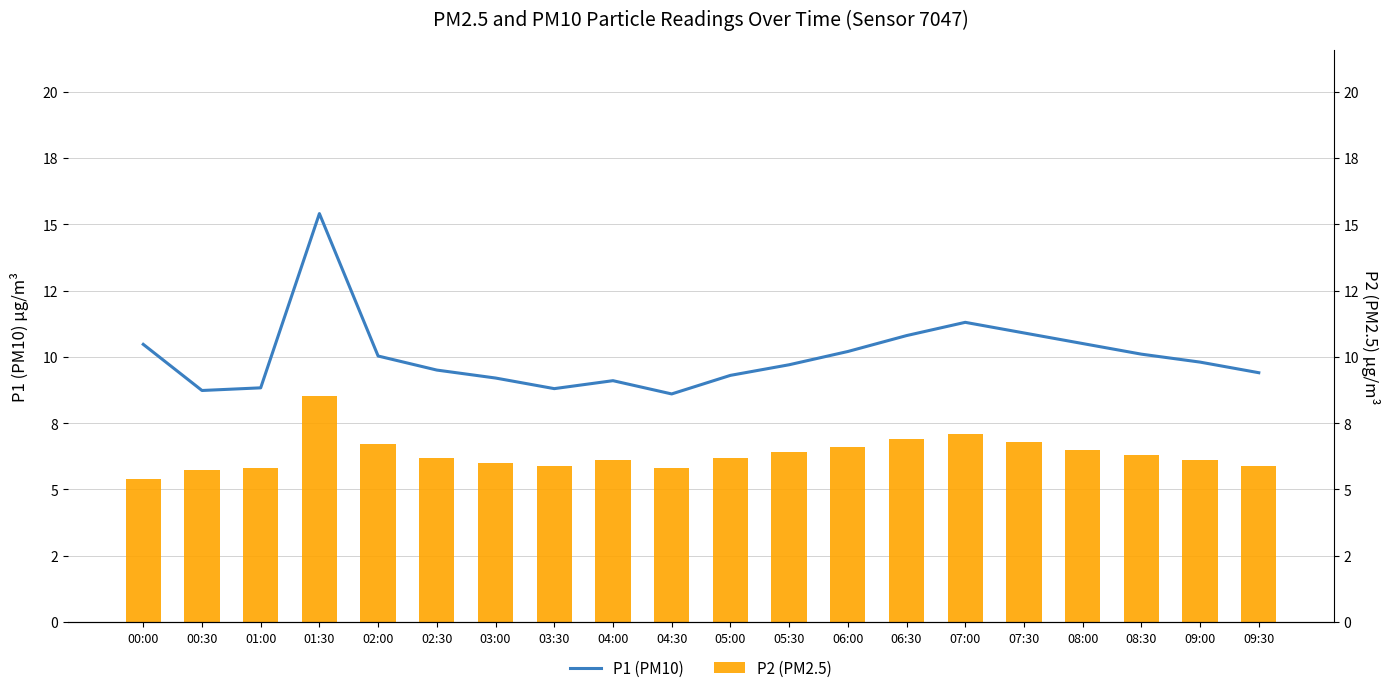

Reading left to right, extract all data points from this chart.

P2 (PM2.5): 00:00=5.4	00:30=5.7	01:00=5.8	01:30=8.5	02:00=6.7	02:30=6.2	03:00=6.0	03:30=5.9	04:00=6.1	04:30=5.8	05:00=6.2	05:30=6.4	06:00=6.6	06:30=6.9	07:00=7.1	07:30=6.8	08:00=6.5	08:30=6.3	09:00=6.1	09:30=5.9
P1 (PM10): 00:00=10.5	00:30=8.7	01:00=8.8	01:30=15.4	02:00=10.0	02:30=9.5	03:00=9.2	03:30=8.8	04:00=9.1	04:30=8.6	05:00=9.3	05:30=9.7	06:00=10.2	06:30=10.8	07:00=11.3	07:30=10.9	08:00=10.5	08:30=10.1	09:00=9.8	09:30=9.4